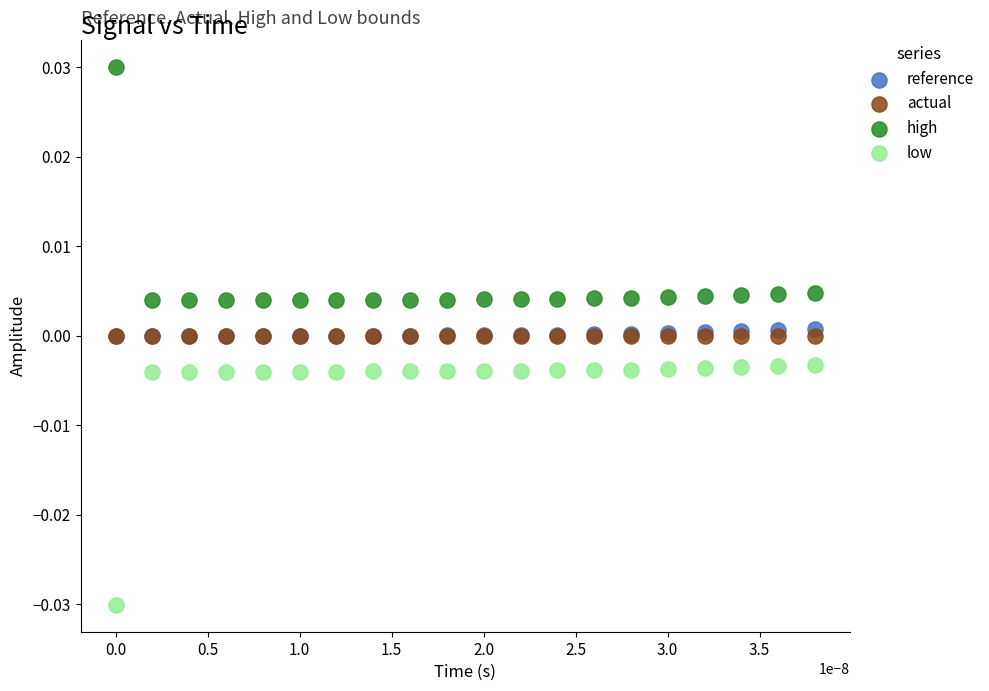

What are all the series names shown in the legend?

reference, actual, high, low